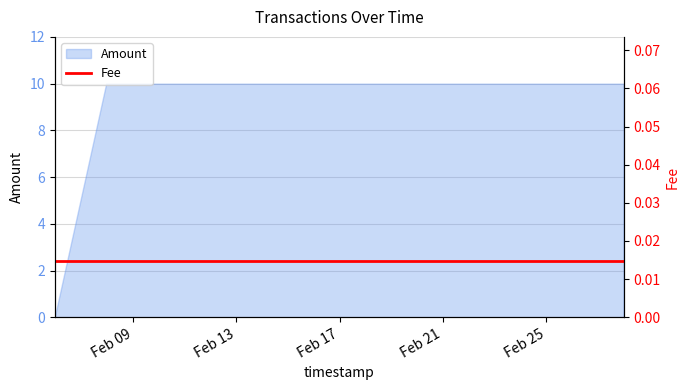

What is the sum of the values at 2022-02-07 22:50:37 and 2022-02-28 00:10:46?

20.0